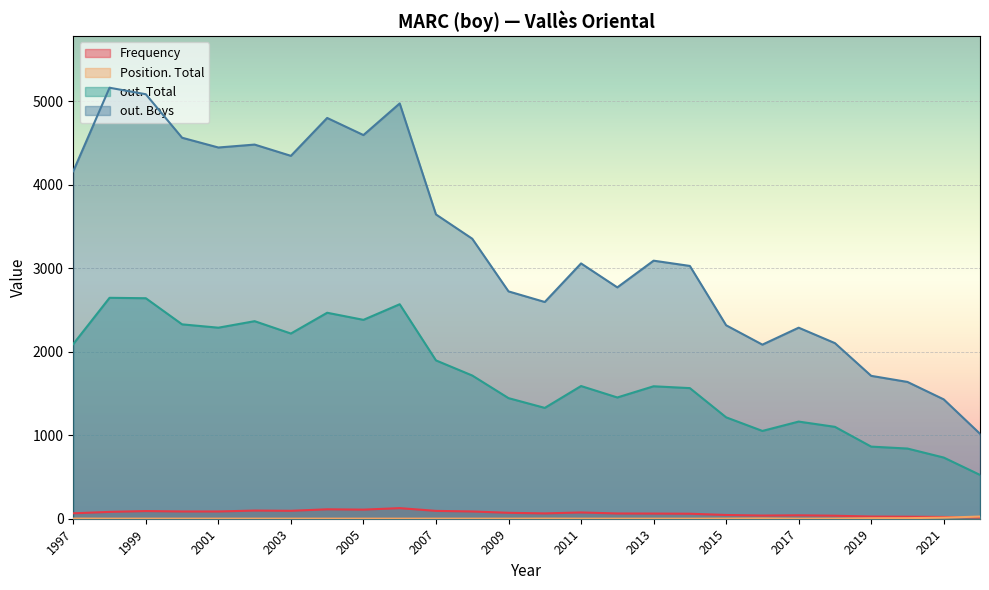

Reading left to right, what are all the values shown in this chart?

Frequency: 2022=15	2021=21	2020=24	2019=26	2018=36	2017=41	2016=38	2015=45	2014=60	2013=62	2012=63	2011=75	2010=64	2009=71	2008=87	2007=94	2006=127	2005=109	2004=113	2003=95	2002=98	2001=87	2000=87	1999=92	1998=82	1997=65
Position. Total: 2022=26	2021=13	2020=7	2019=6	2018=2	2017=1	2016=4	2015=2	2014=1	2013=1	2012=1	2011=1	2010=2	2009=1	2008=1	2007=1	2006=1	2005=1	2004=1	2003=1	2002=1	2001=1	2000=1	1999=1	1998=1	1997=2
out. Total: 2022=525	2021=733	2020=841	2019=864	2018=1101	2017=1164	2016=1052	2015=1215	2014=1565	2013=1587	2012=1453	2011=1590	2010=1328	2009=1445	2008=1716	2007=1897	2006=2570	2005=2383	2004=2468	2003=2219	2002=2367	2001=2289	2000=2329	1999=2642	1998=2647	1997=2093
out. Boys: 2022=1018	2021=1430	2020=1639	2019=1712	2018=2104	2017=2289	2016=2086	2015=2318	2014=3029	2013=3092	2012=2772	2011=3059	2010=2597	2009=2724	2008=3355	2007=3646	2006=4976	2005=4597	2004=4802	2003=4348	2002=4483	2001=4448	2000=4565	1999=5086	1998=5164	1997=4164